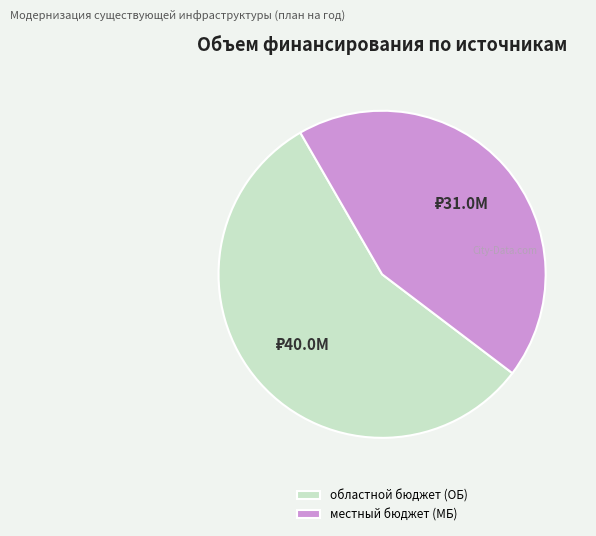

Is it true that местный бюджет (МБ) is 44% of the pie?

True